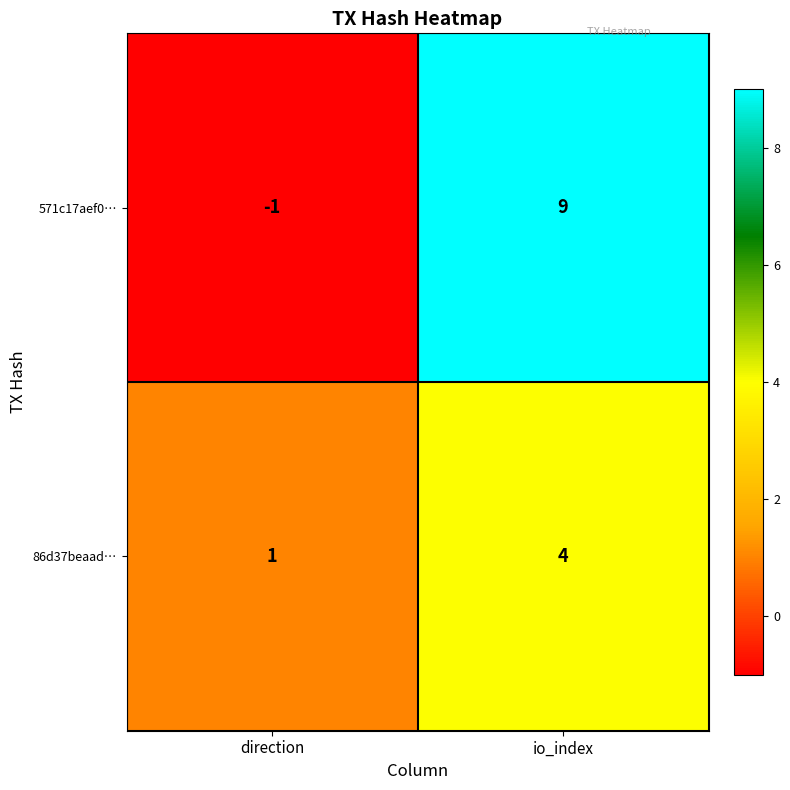

At how many categories does at least one series exceed 4?

1